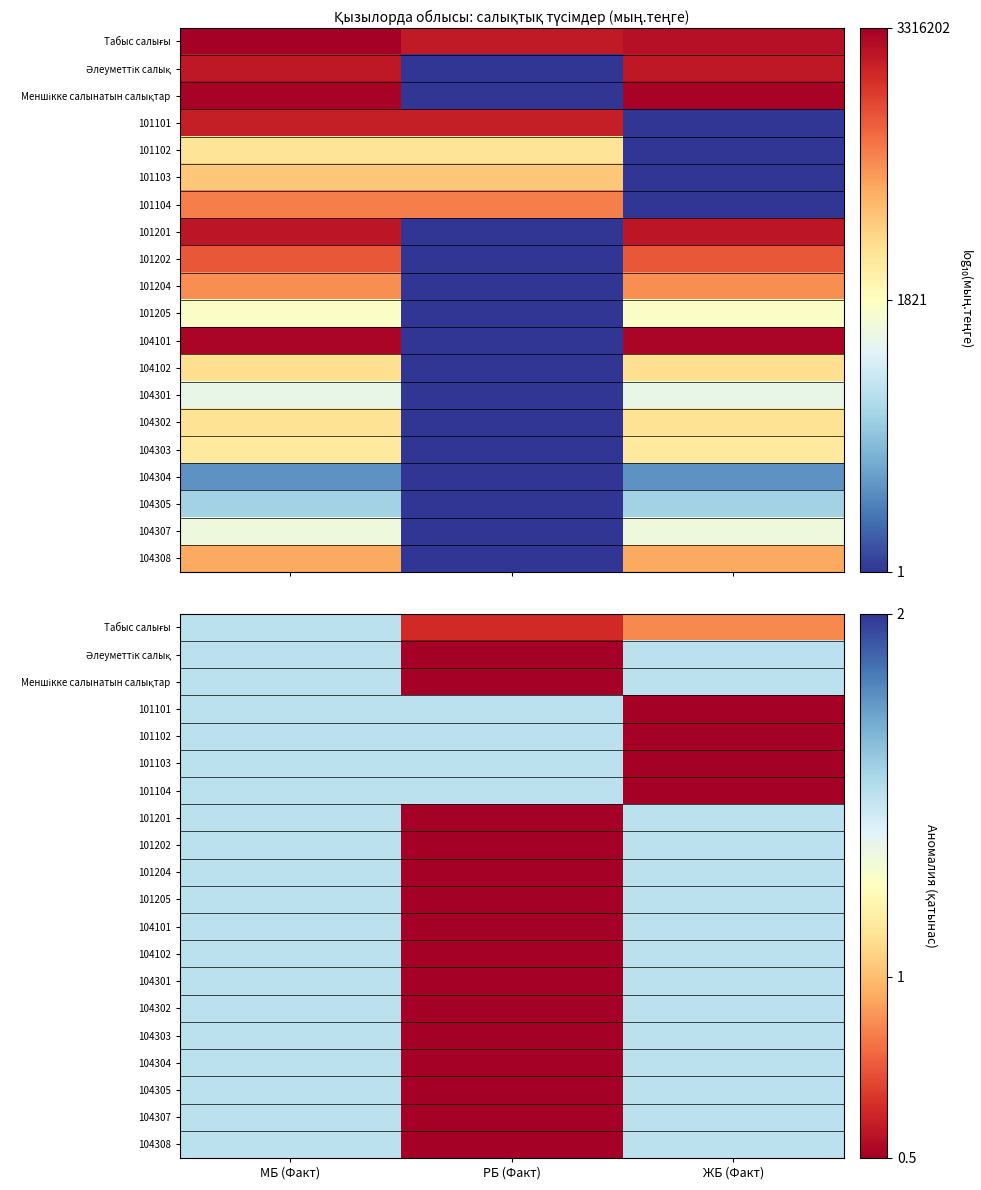

Which category has the lowest value across all series?

РБ (Факт)